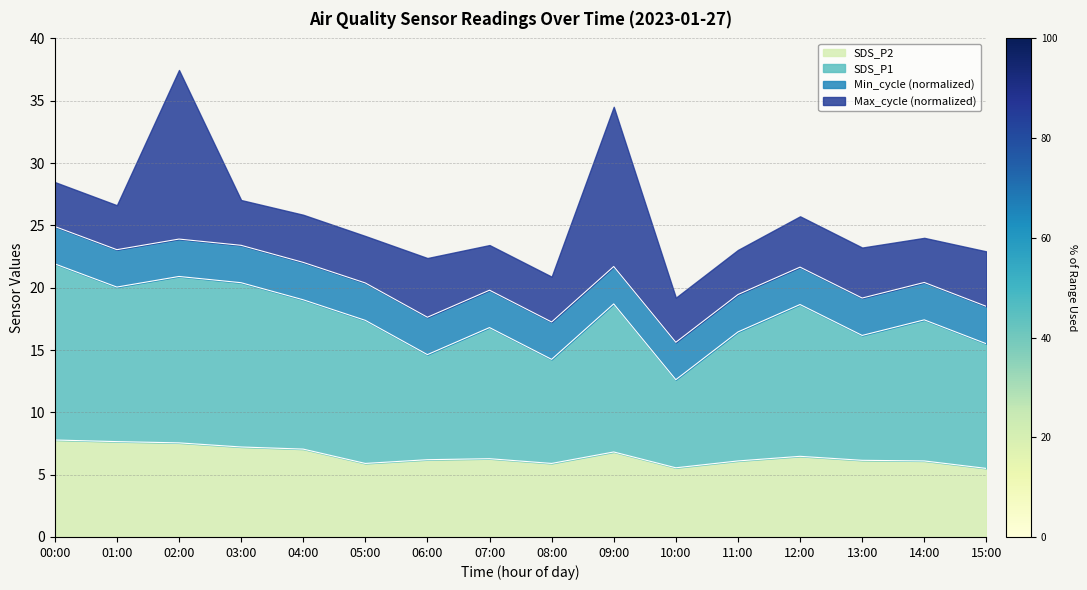

What position from the left is 13:00?

14